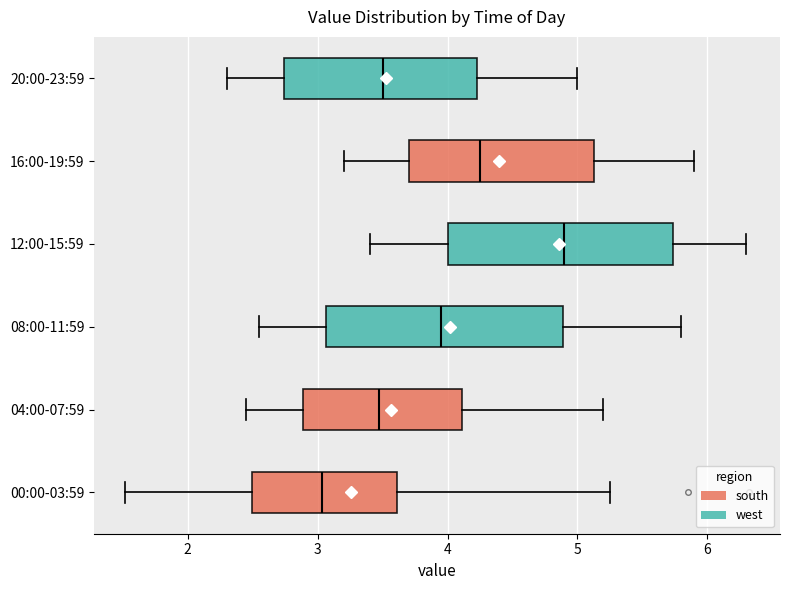

Reading bottom to top, read every box against the x-axis: the position of its median line, the range the box covers, and the ends of its whiskers. The values are not printed on the chart, so give them approximately, as read against the axis.

00:00-03:59: median 3.0, box 2.5 to 3.6, whiskers 1.5 to 5.3
04:00-07:59: median 3.5, box 2.9 to 4.1, whiskers 2.5 to 5.2
08:00-11:59: median 4.0, box 3.1 to 4.9, whiskers 2.6 to 5.8
12:00-15:59: median 4.9, box 4.0 to 5.7, whiskers 3.4 to 6.3
16:00-19:59: median 4.3, box 3.7 to 5.1, whiskers 3.2 to 5.9
20:00-23:59: median 3.5, box 2.7 to 4.2, whiskers 2.3 to 5.0